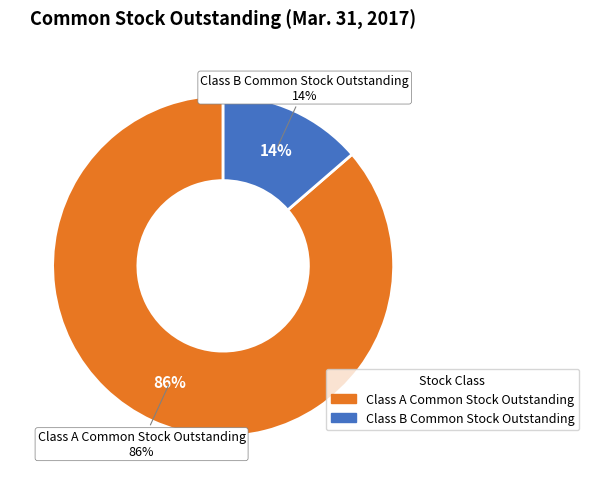

Does Class B Common Stock Outstanding account for over 50% of the chart?

No